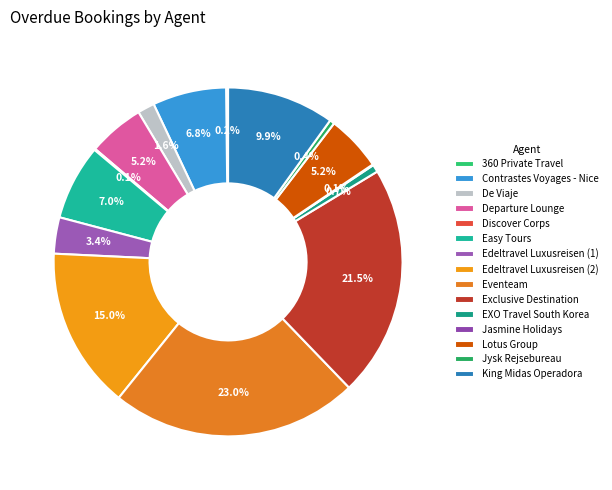

Is it true that Jasmine Holidays is 7% of the pie?

False